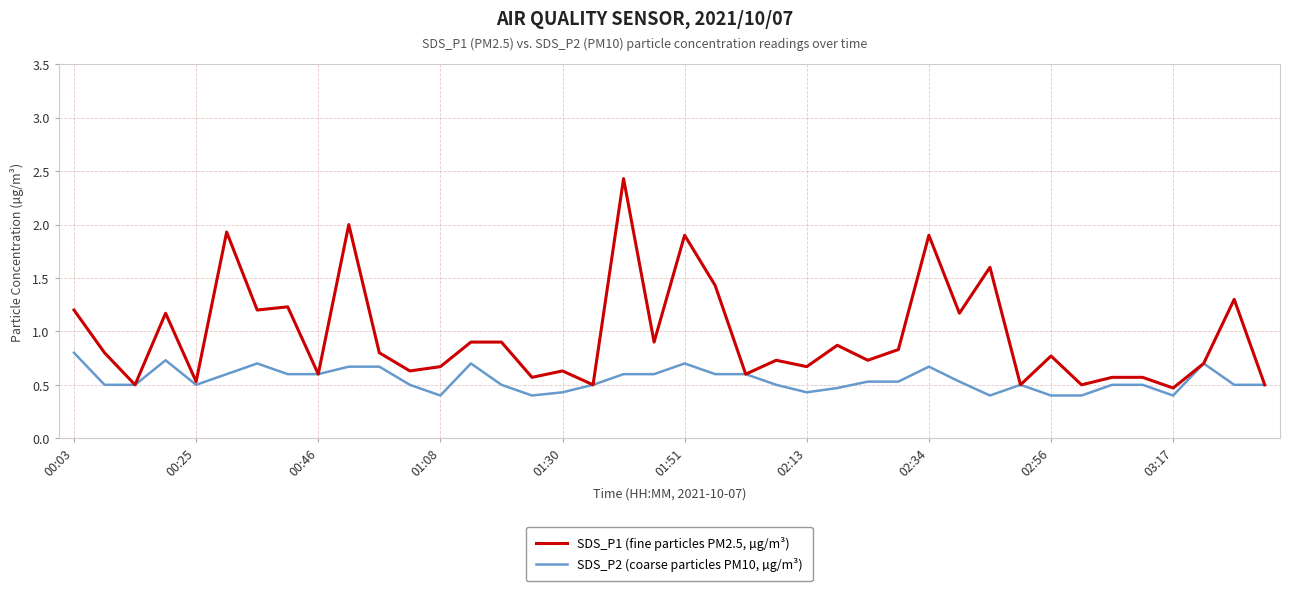

What is the minimum value shown in the chart?

0.4